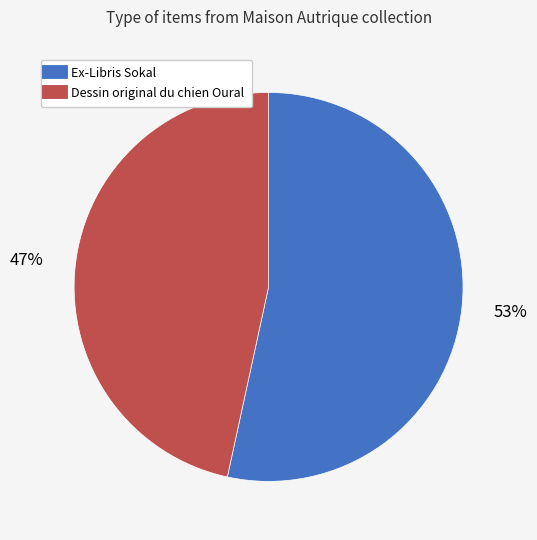

To the nearest percent, what is the average slice percentage?

50%